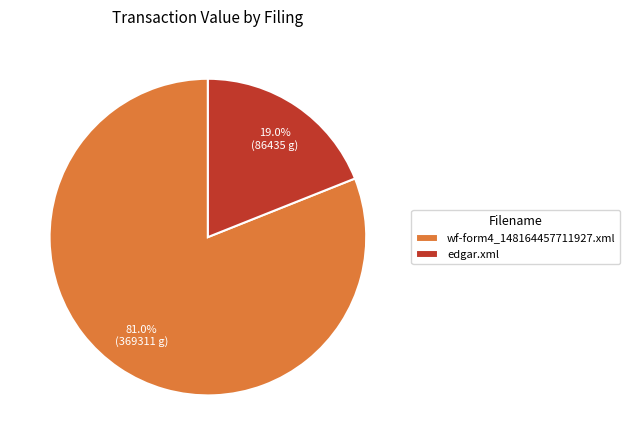

What is the smallest slice in the pie chart?

edgar.xml